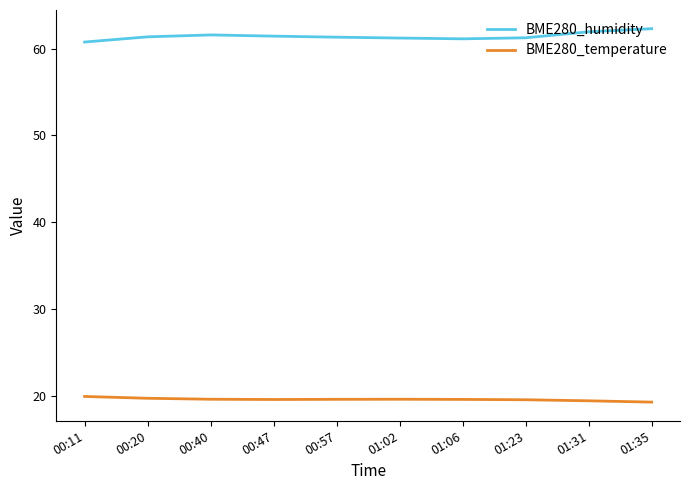

What is the spread (max minus min) of values at 01:06?

41.5